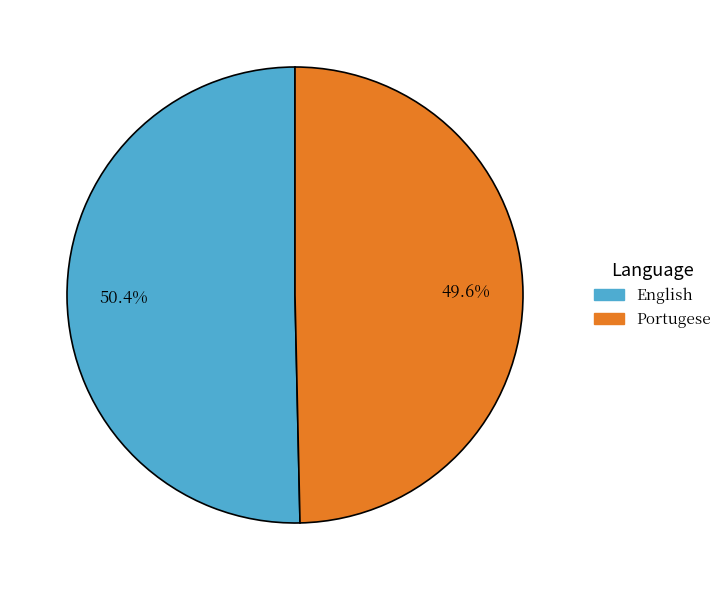

Is there a majority slice in this chart?

Yes